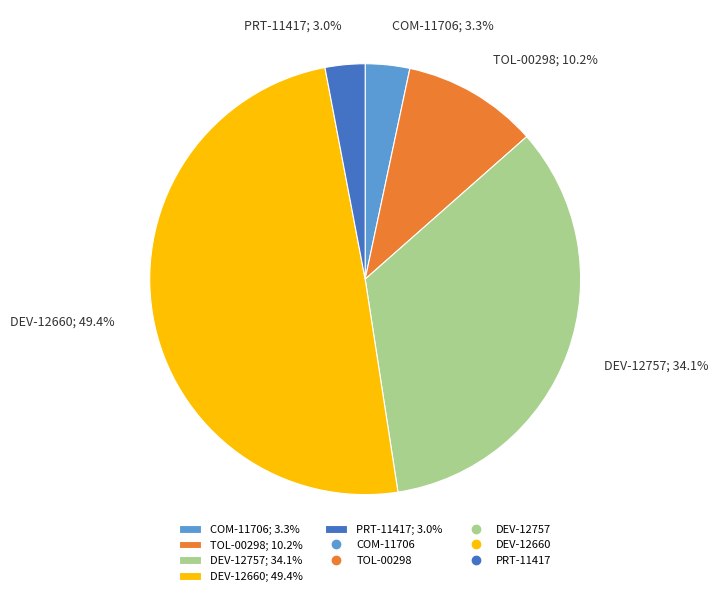

How many segments does this pie chart have?

5